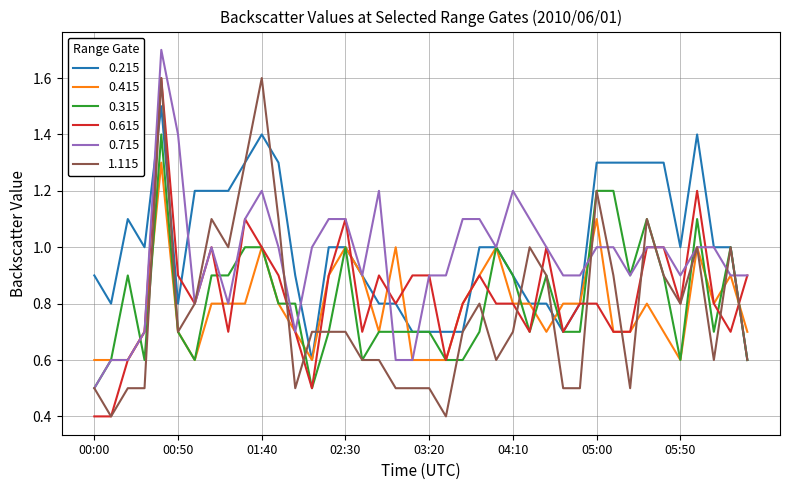

What is the lowest value of the 0.415 series?

0.6